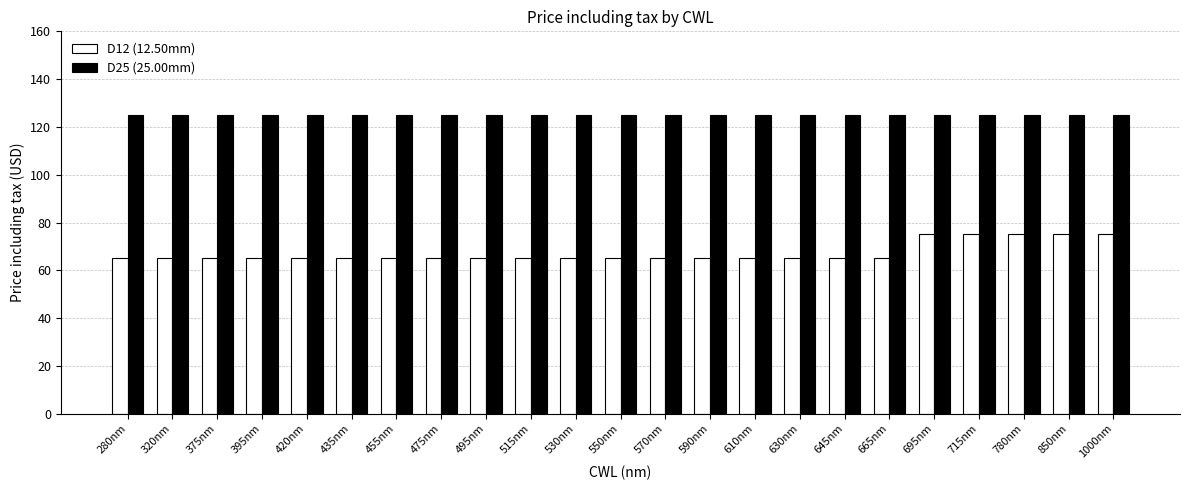

What is the greatest value displayed?

125